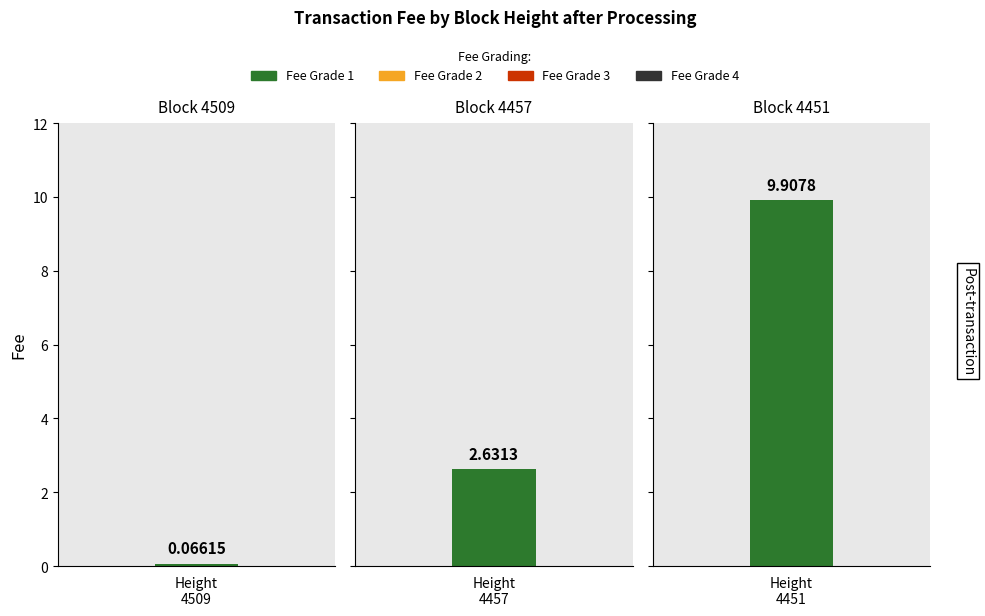

What is the value of the 1st bar from the left?

0.1